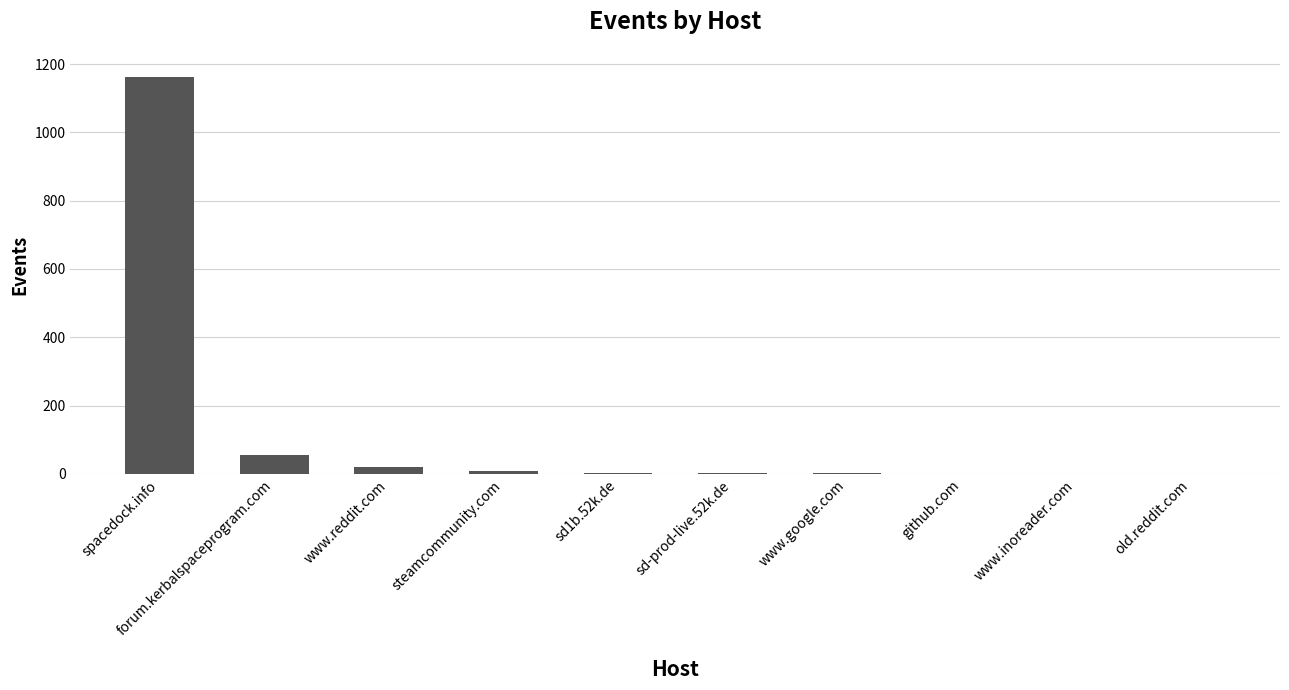

At which label does the data first exceed 4?

spacedock.info